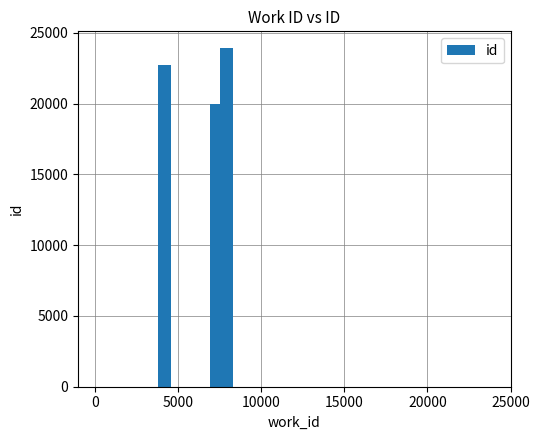

What is the smallest value displayed?

19998